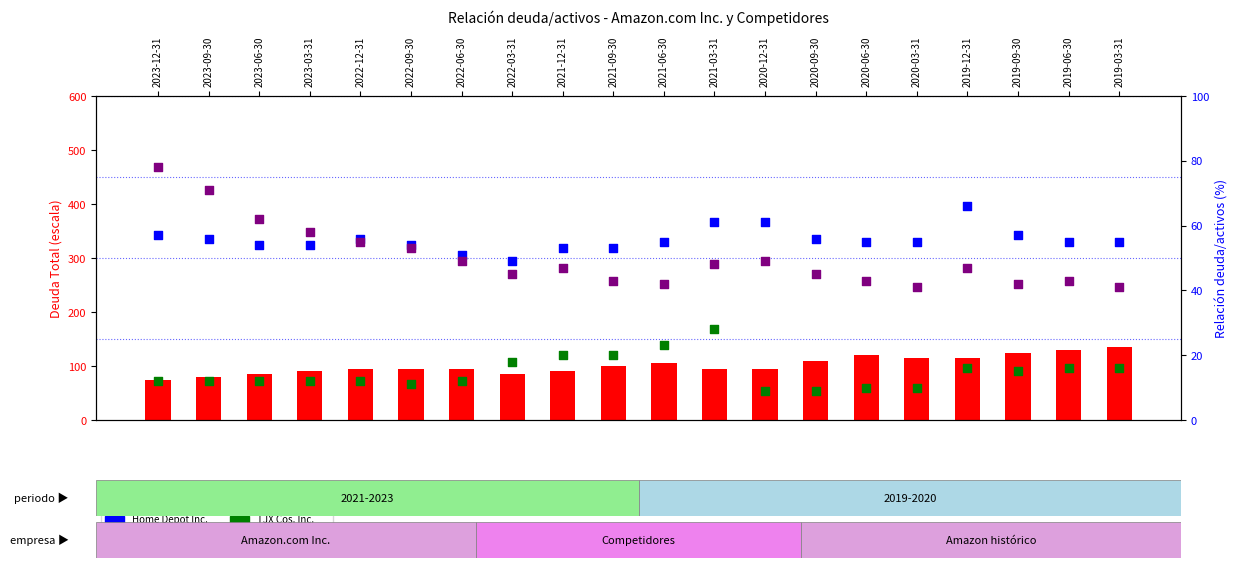

What are all the series names shown in the legend?

Amazon.com Inc. (count-style), Home Depot Inc., Lowe's Cos. Inc., TJX Cos. Inc.